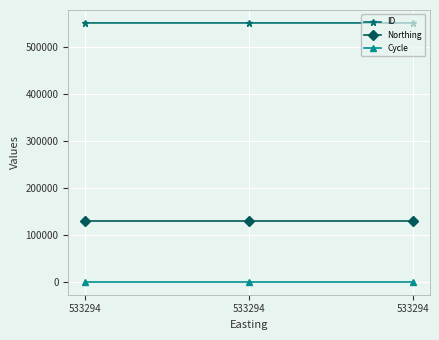

What are all the series names shown in the legend?

ID, Northing, Cycle